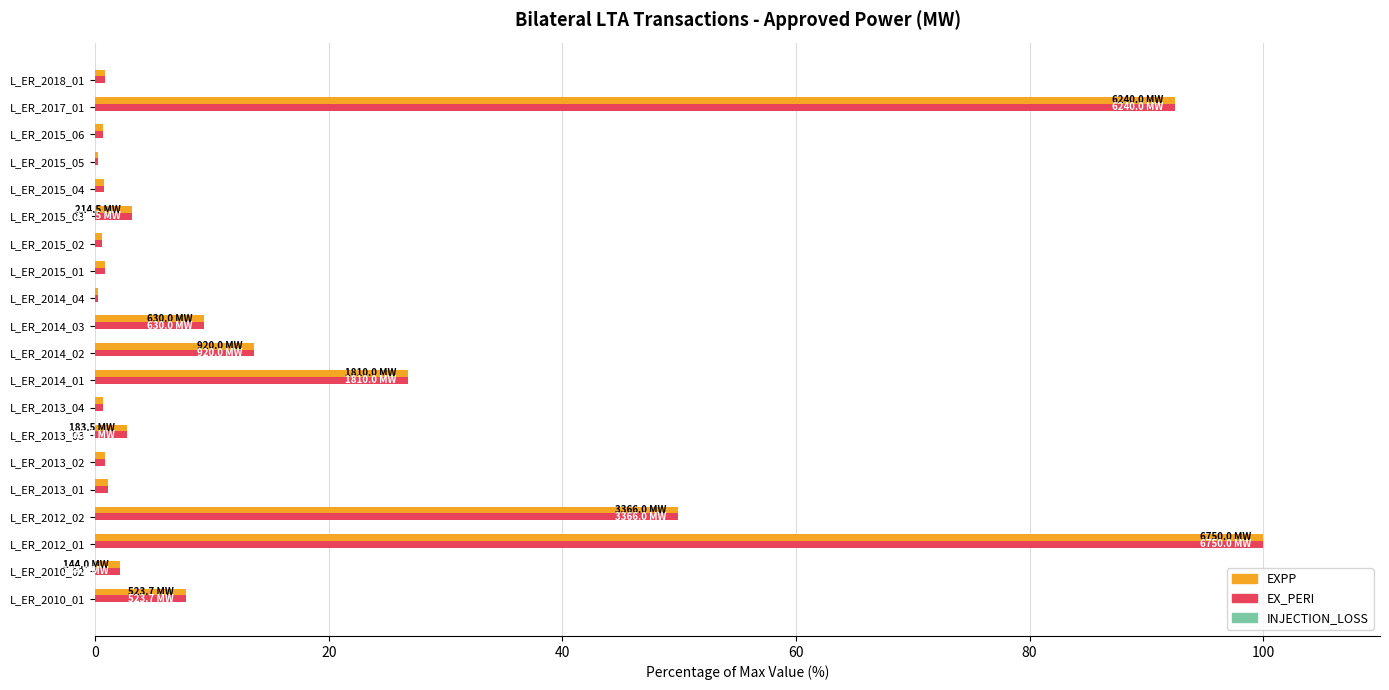

The value of EX_PERI at L_ER_2017_01 is 92.4. True or false?

True